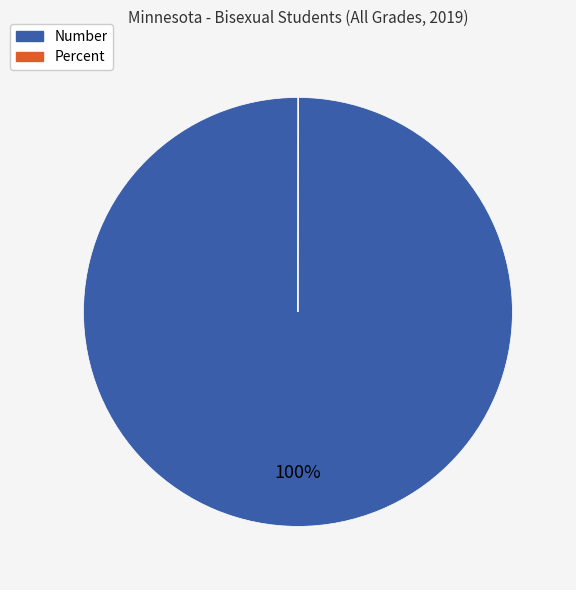

Which category has the biggest portion of the pie?

Number